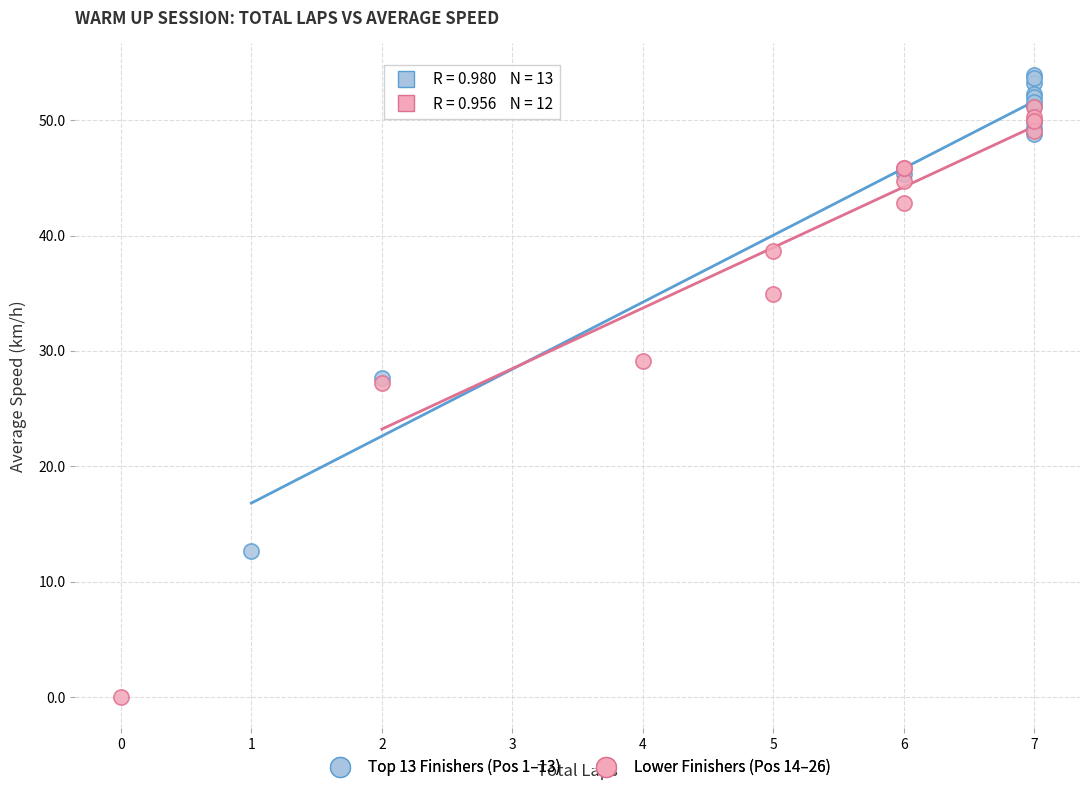

Which series contains the highest Y value?

Top 13 Finishers (Pos 1–13)